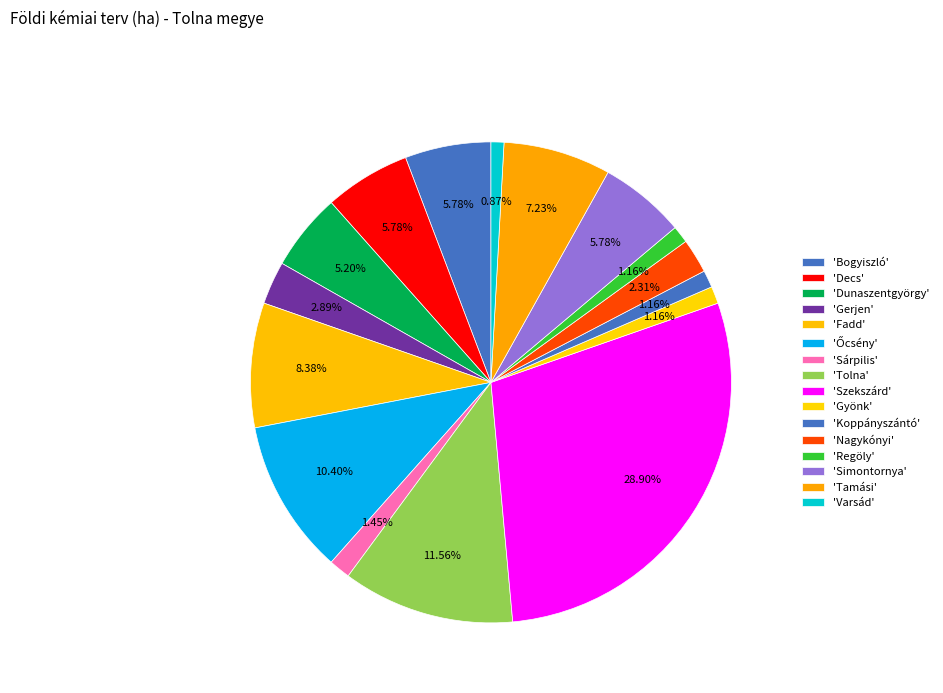

How many segments does this pie chart have?

16